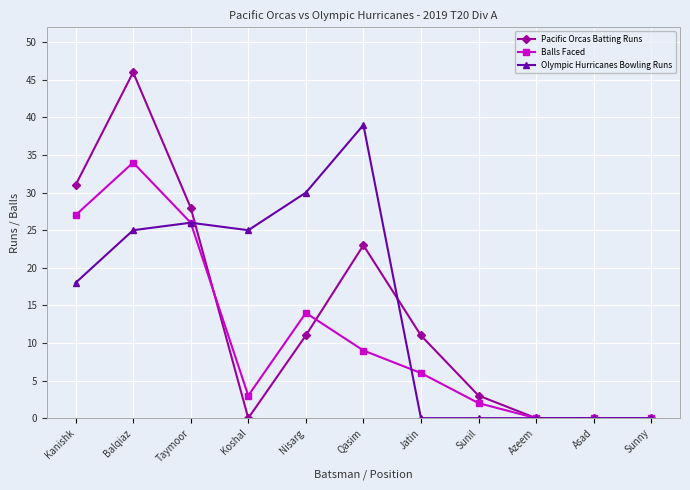

Reading left to right, list all the values displayed in this chart.

Pacific Orcas Batting Runs: 31	46	28	0	11	23	11	3	0	0	0
Balls Faced: 27	34	26	3	14	9	6	2	0	0	0
Olympic Hurricanes Bowling Runs: 18	25	26	25	30	39	0	0	0	0	0